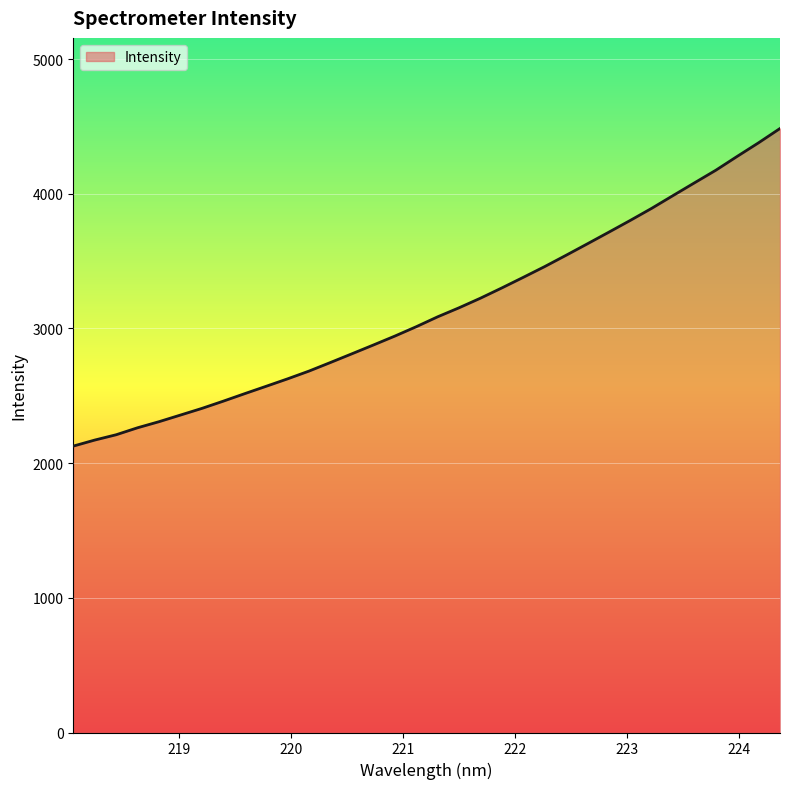

What is the greatest value displayed?

4484.4